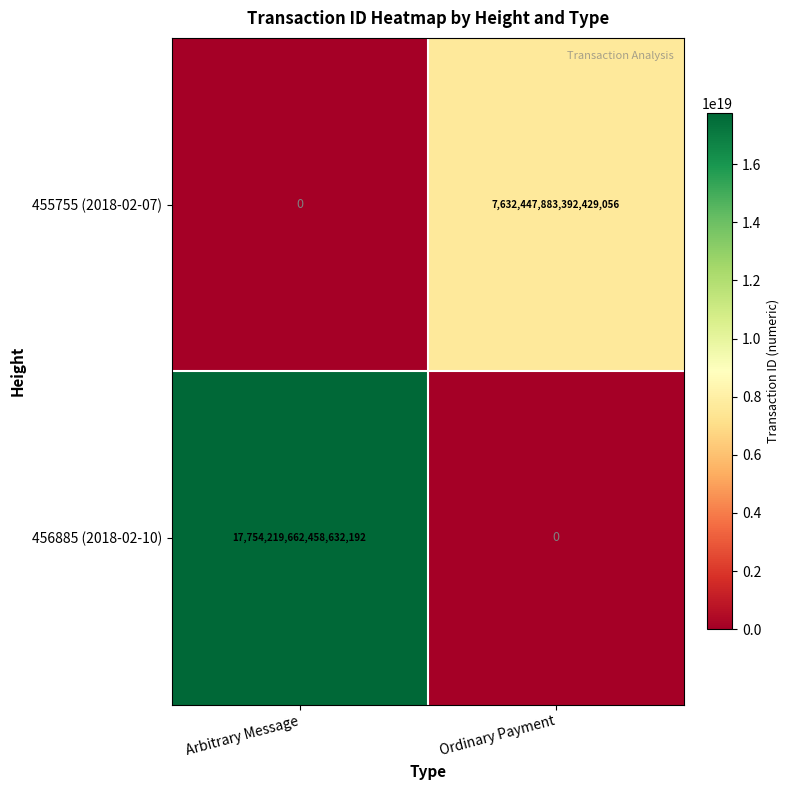

Rank the categories by 456885 (2018-02-10) value from highest to lowest.

Arbitrary Message, Ordinary Payment